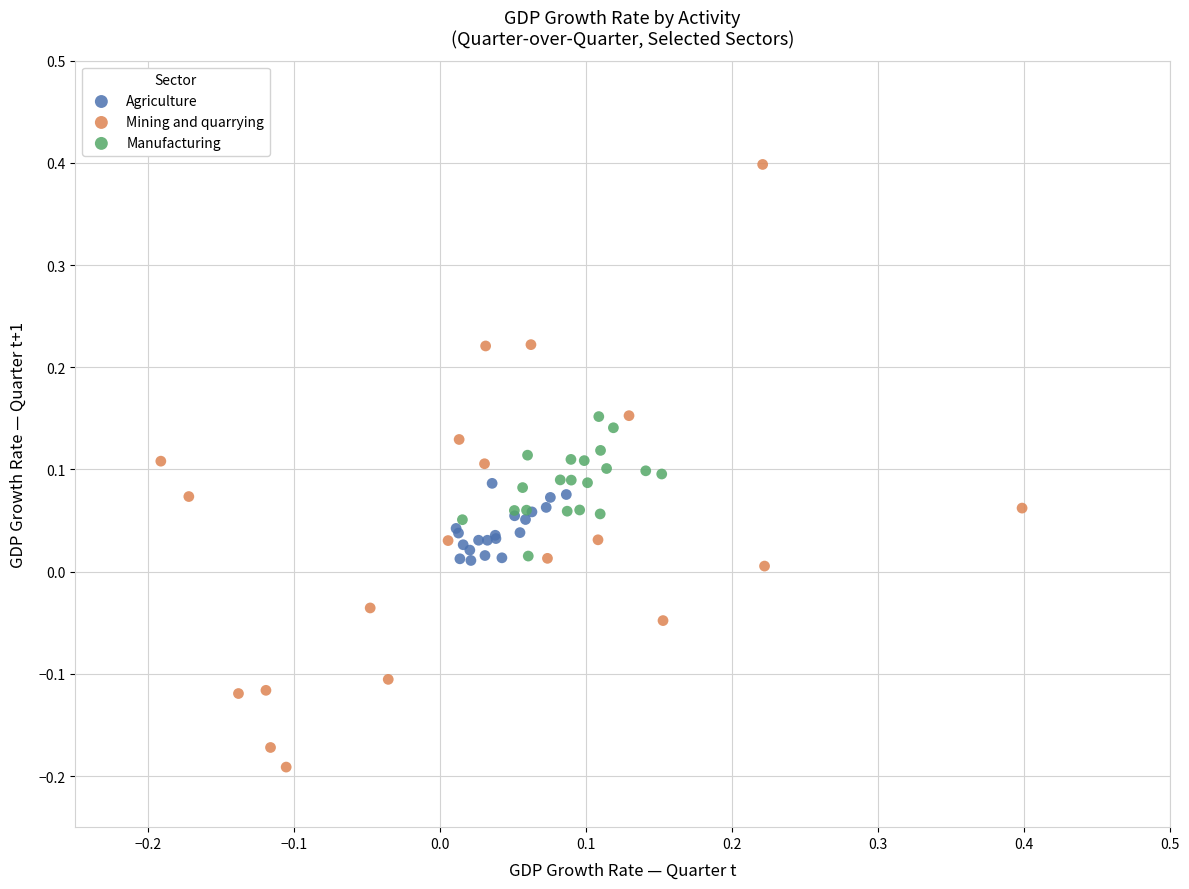

Which series contains the highest Y value?

Mining and quarrying